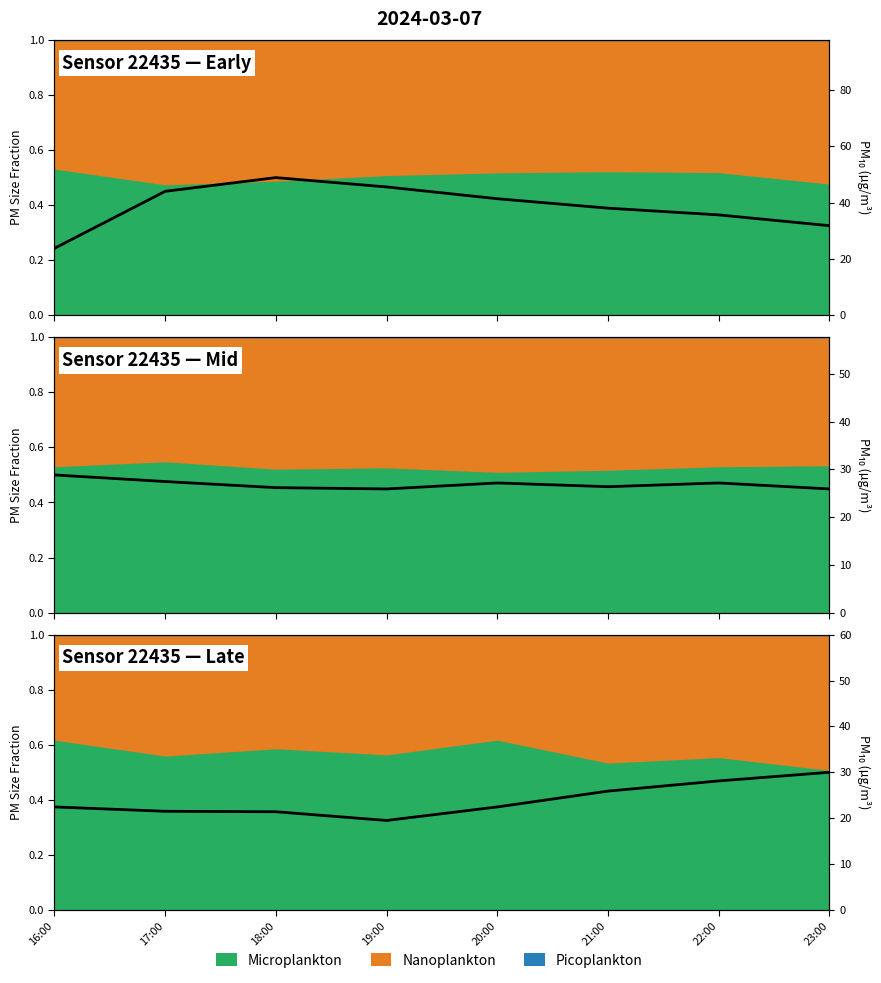

Which label corresponds to the smallest value in the chart?

19:00